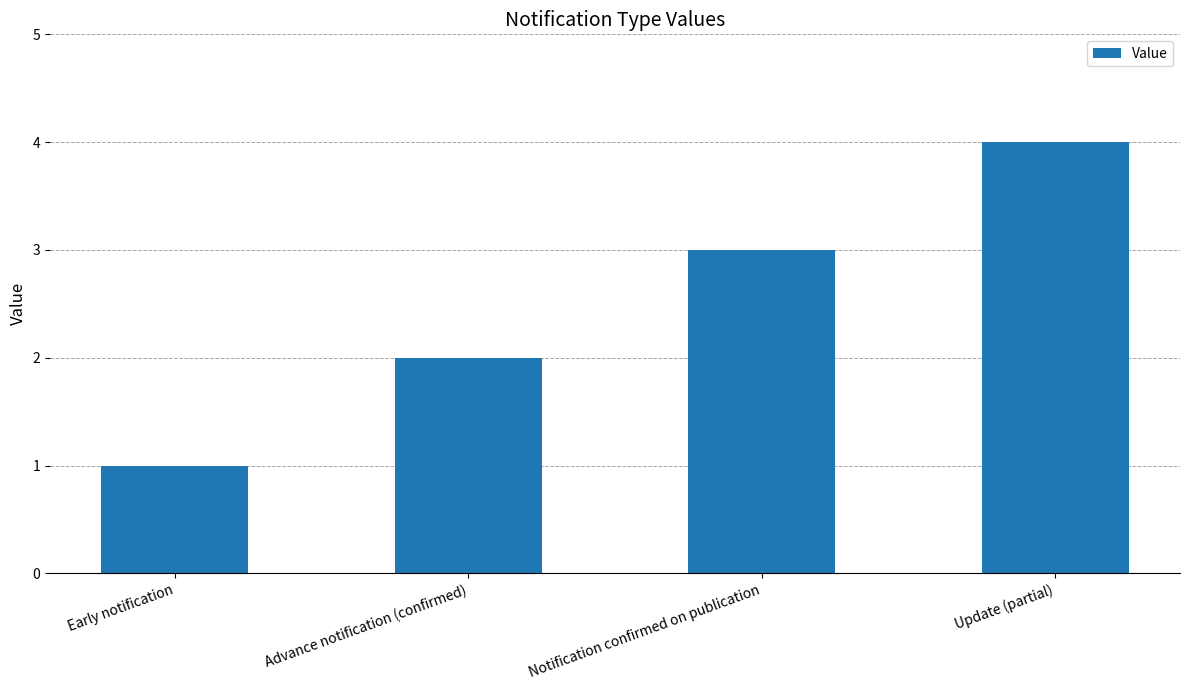

How many bars are there in total?

4